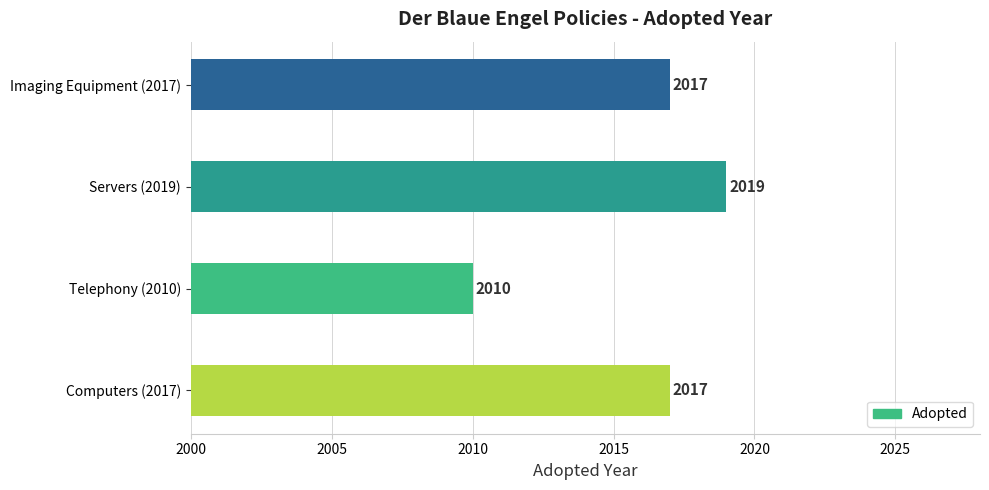

True or false: the data shows 3316 at Computers (2017).

False